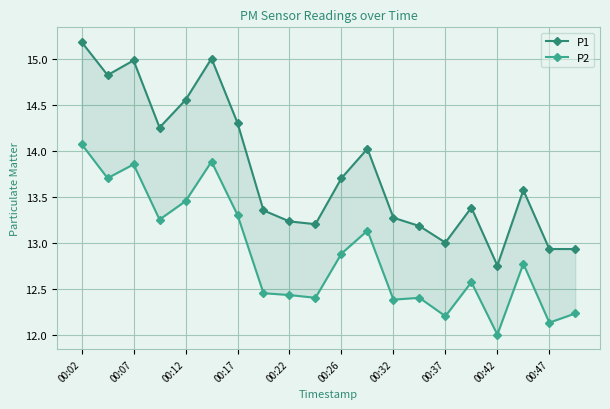

What is the sum of all P1 values?

275.6